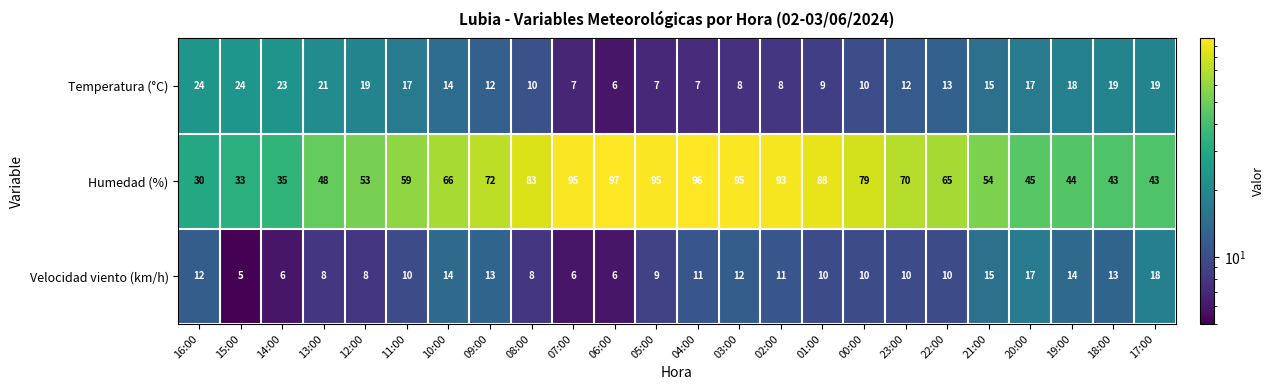

What is the difference between the Humedad (%) values at 05:00 and 01:00?

7